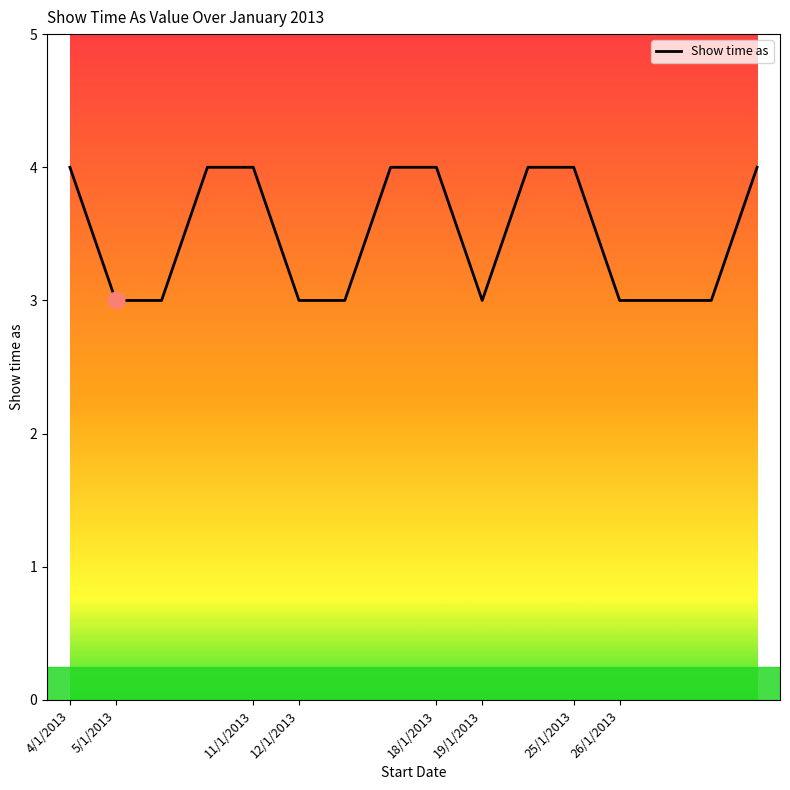

What is the minimum value shown in the chart?

3